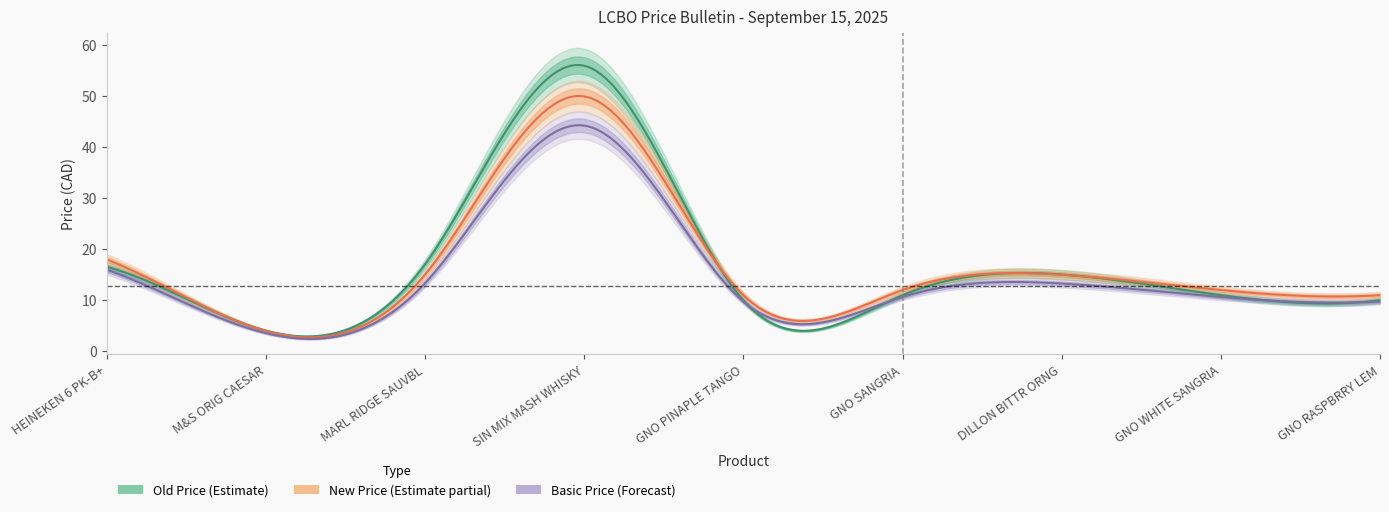

True or false: New Price has a value of 20.1 at MARL RIDGE SAUVBL.

False